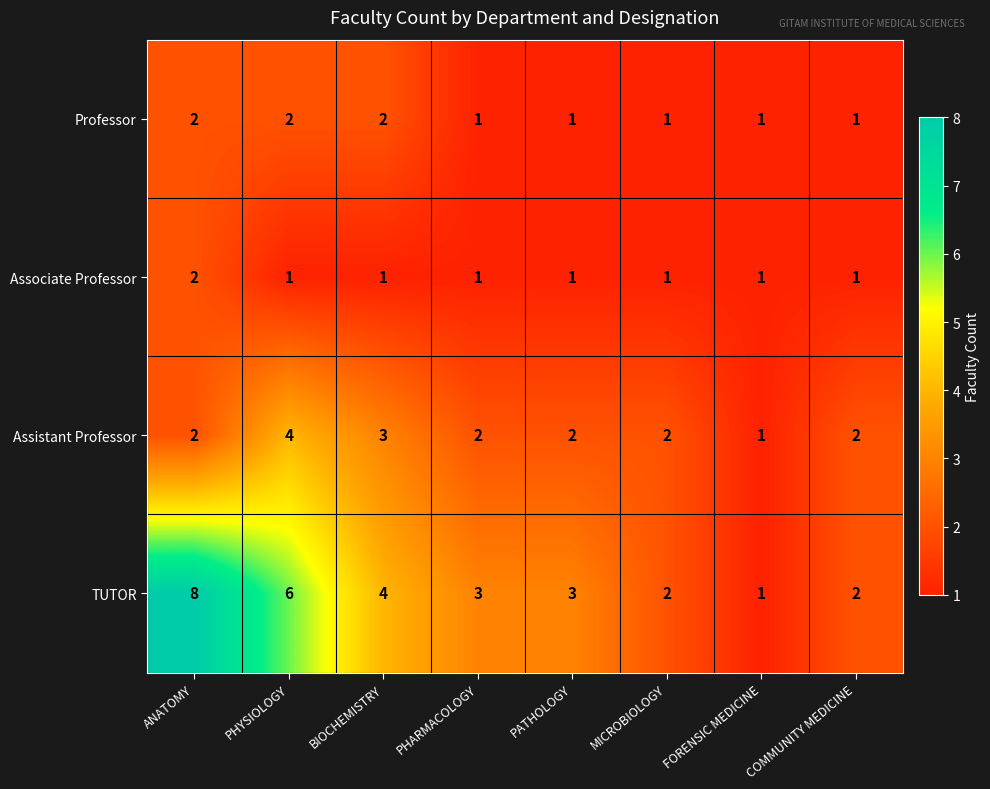

What is the total value across all series at BIOCHEMISTRY?

10